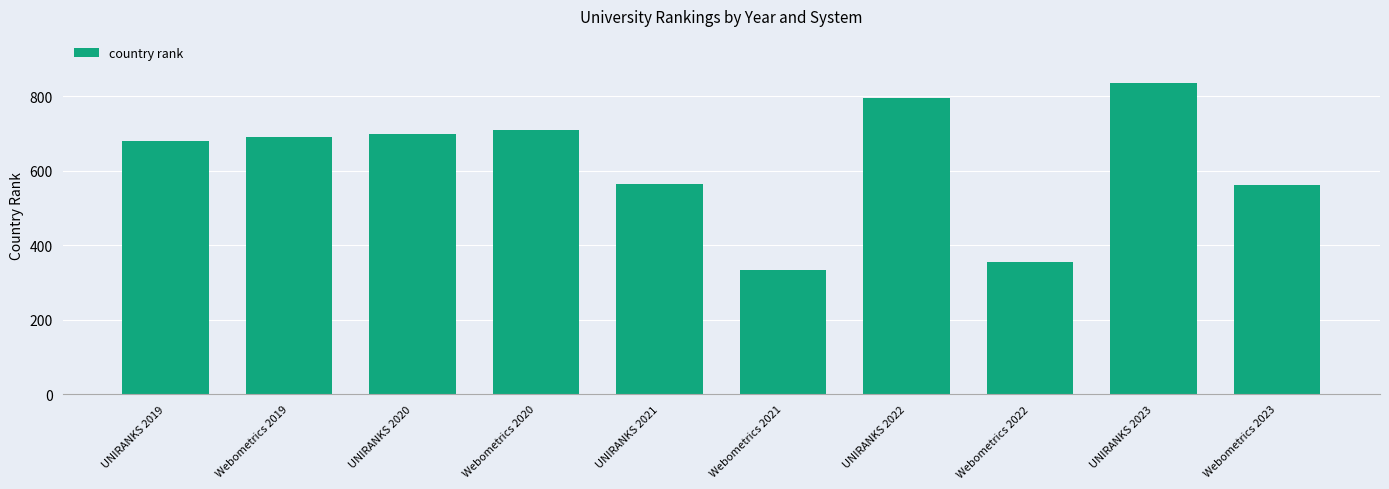

Which label corresponds to the largest value in the chart?

UNIRANKS 2023